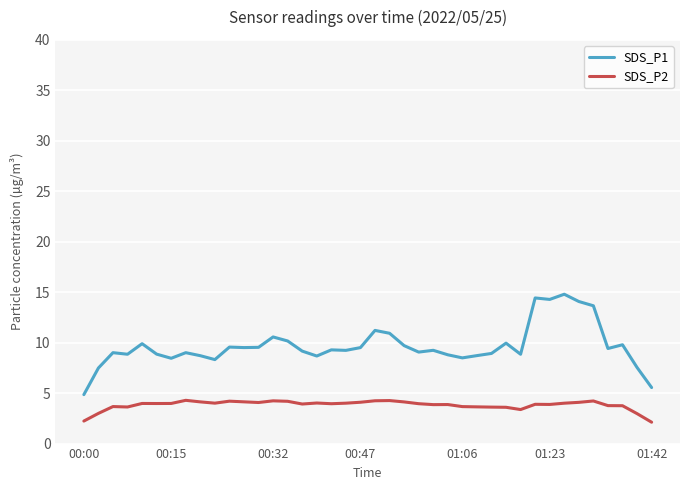

What is the smallest value displayed?

2.1